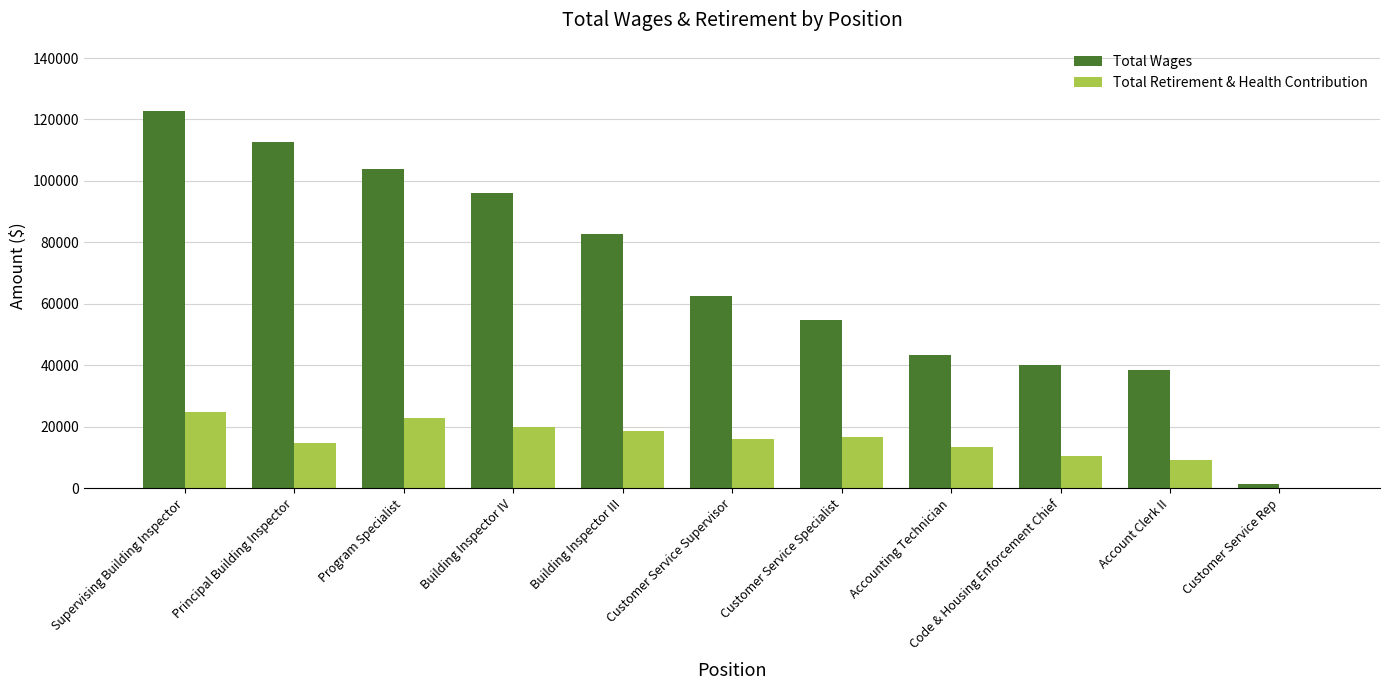

Is the value of Total Wages at Supervising Building Inspector greater than the value of Total Retirement & Health Contribution at Supervising Building Inspector?

Yes